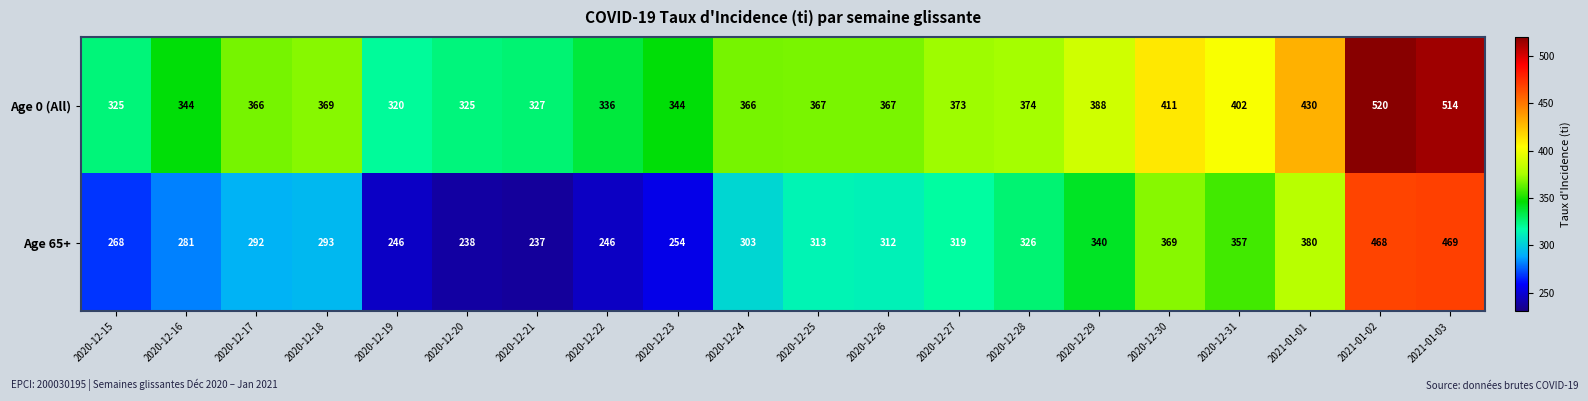

Rank the series at 2020-12-30 from highest to lowest value.

Age 0 (All), Age 65+